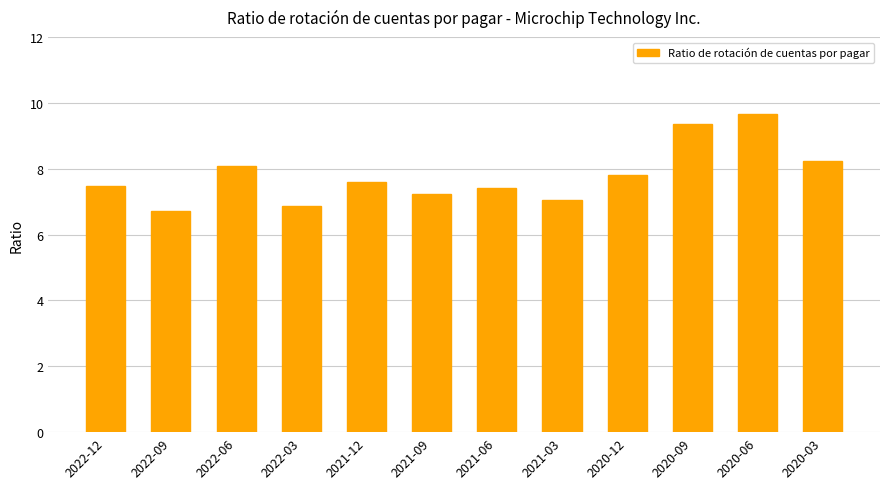

At which label is the value closest to 8?

2022-06